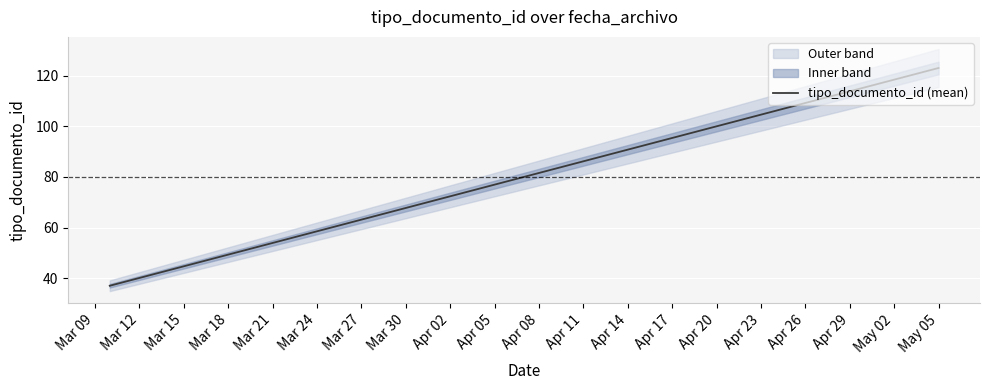

Which category has the lowest value across all series?

2020-03-10